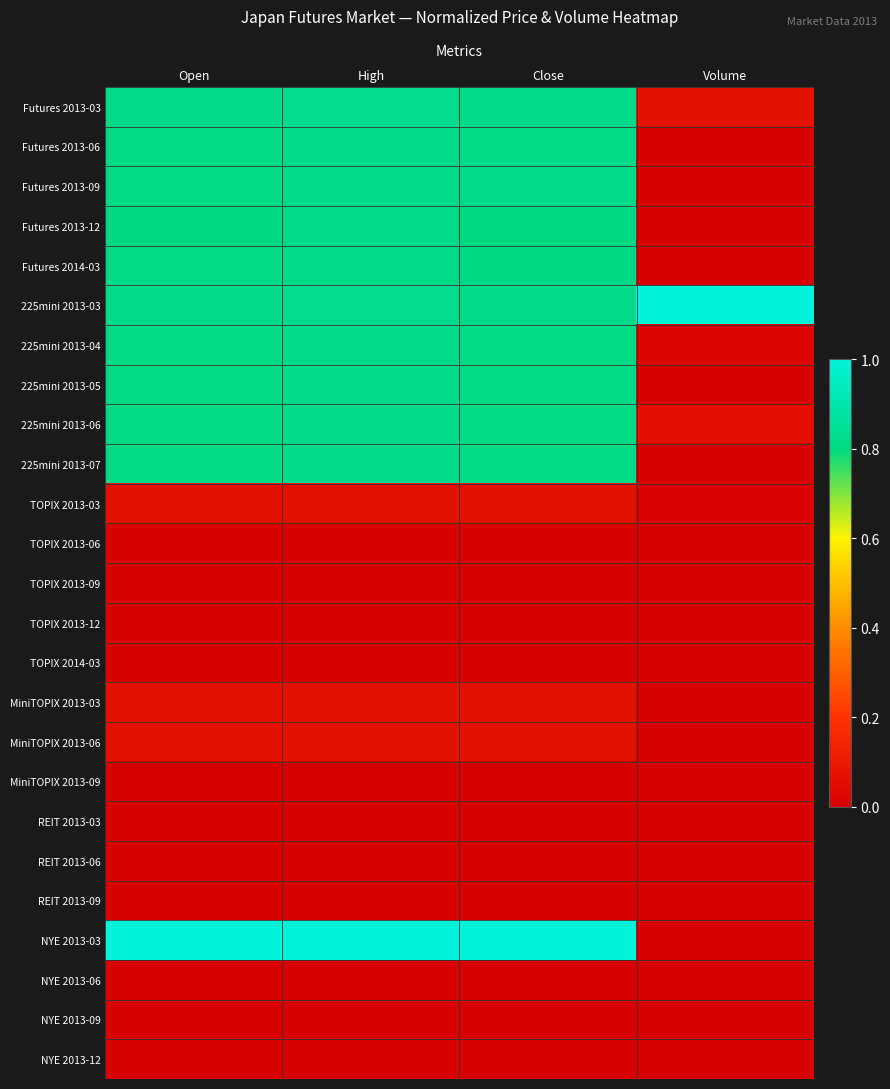

Rank the series at Close from highest to lowest value.

NYE 2013-03, Futures 2013-03, 225mini 2013-03, Futures 2013-09, 225mini 2013-06, 225mini 2013-07, Futures 2013-06, 225mini 2013-04, 225mini 2013-05, Futures 2014-03, Futures 2013-12, MiniTOPIX 2013-03, TOPIX 2013-03, MiniTOPIX 2013-06, TOPIX 2013-06, TOPIX 2013-09, TOPIX 2013-12, TOPIX 2014-03, MiniTOPIX 2013-09, REIT 2013-03, REIT 2013-06, REIT 2013-09, NYE 2013-06, NYE 2013-09, NYE 2013-12